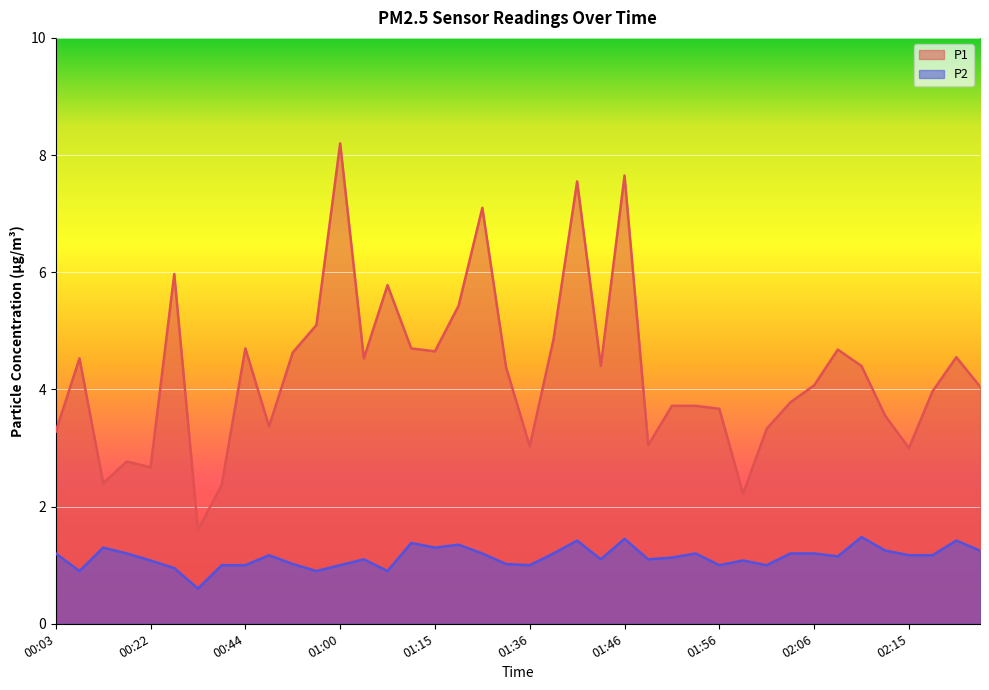

How many data points in P2 are above 1?

29